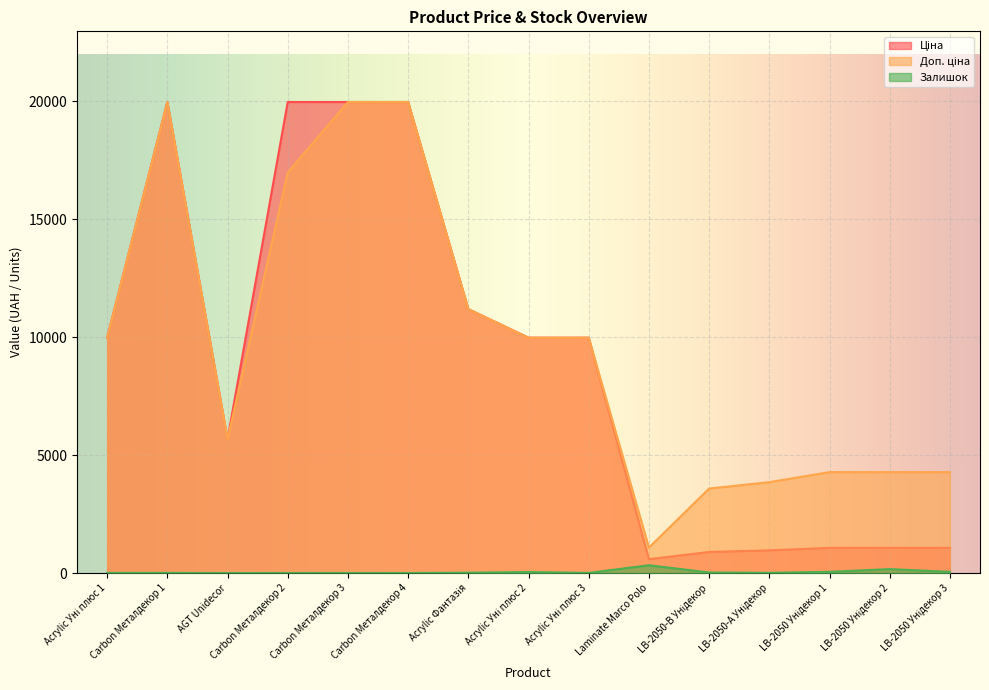

Reading left to right, what are all the values shown in this chart?

Ціна: 9975.0	19964.2	5673.8	19964.2	19964.2	19964.2	11188.2	9975.0	9975.0	589.9	895.9	963.5	1069.8	1069.8	1069.8
Доп. ціна: 9975.0	19964.2	5673.8	16976.3	19964.2	19964.2	11188.2	9975.0	9975.0	1081.7	3583.6	3854.0	4279.1	4279.1	4279.1
Залишок: 7.0	7.0	2.0	4.0	5.0	3.0	17.0	45.0	9.0	333.0	26.0	12.0	54.0	169.0	53.0